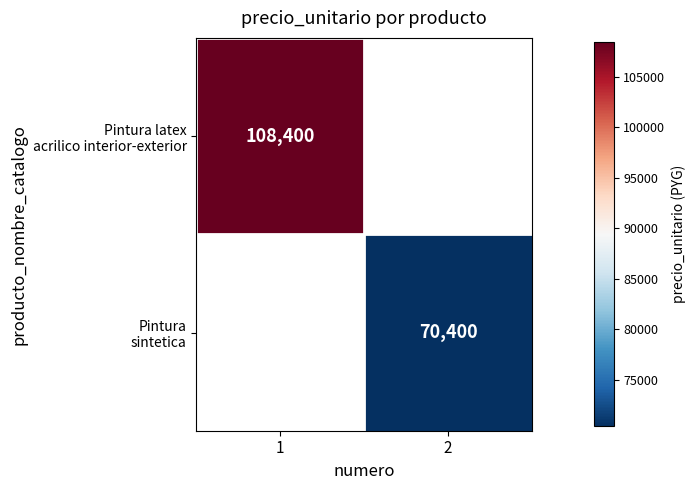

Is it true that Pintura sintetica equals 40296.5 at 2?

False